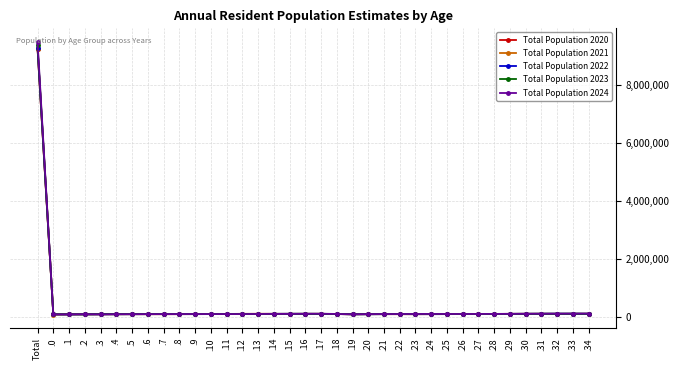

Which series has the largest range (max minus min)?

Total Population 2024